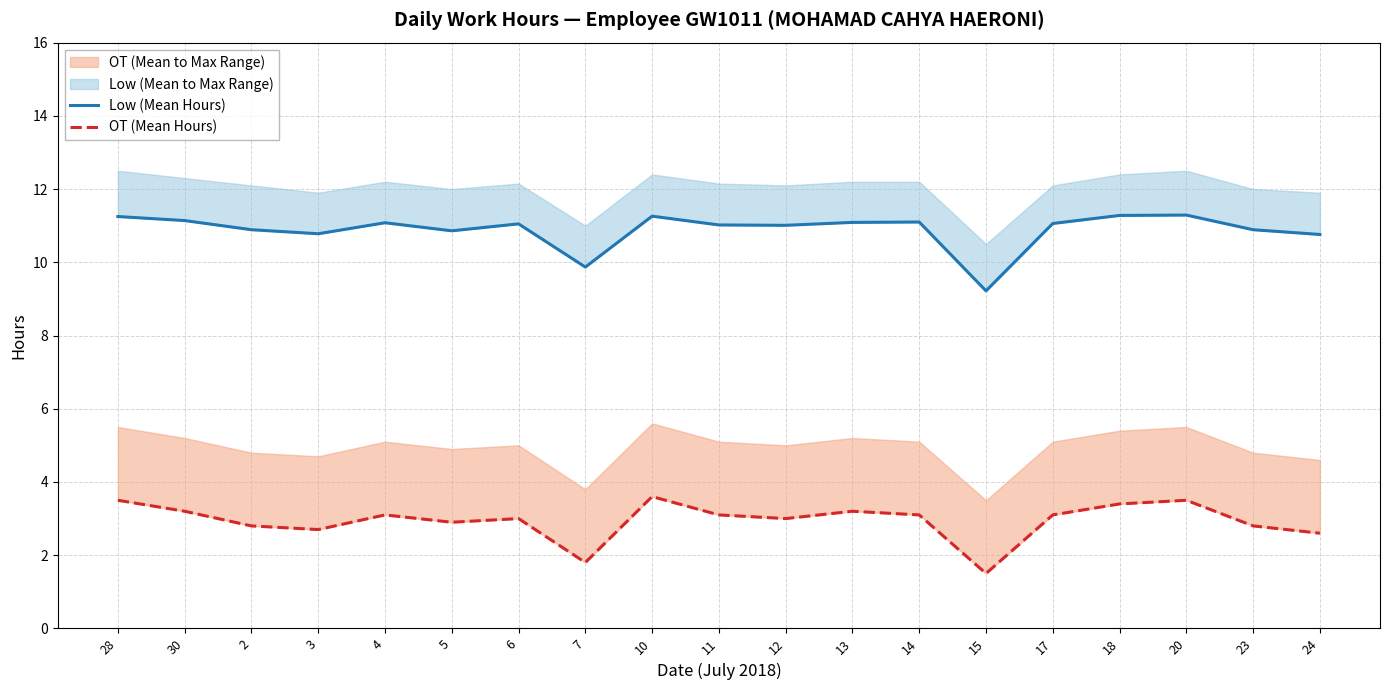

How many interior local peaks does the OT (Mean Hours) series have?

5